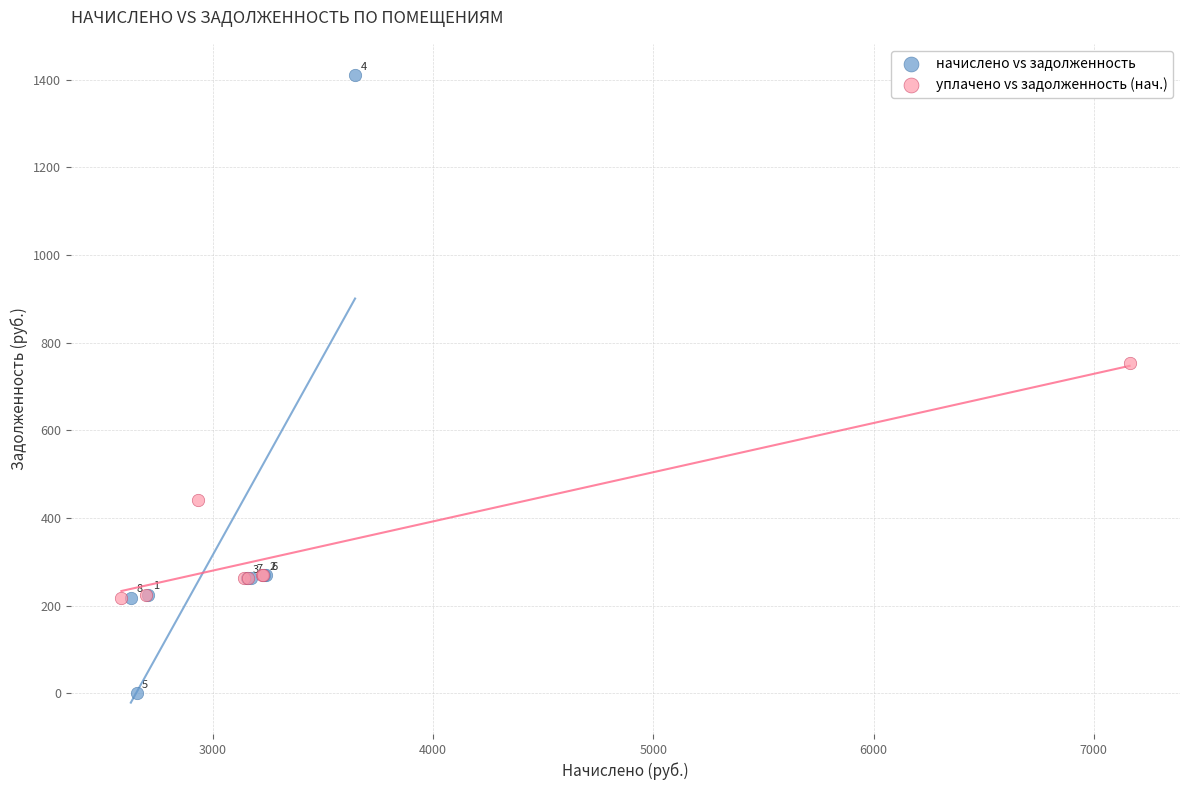

What are all the series names shown in the legend?

начислено vs задолженность, уплачено vs задолженность (нач.)